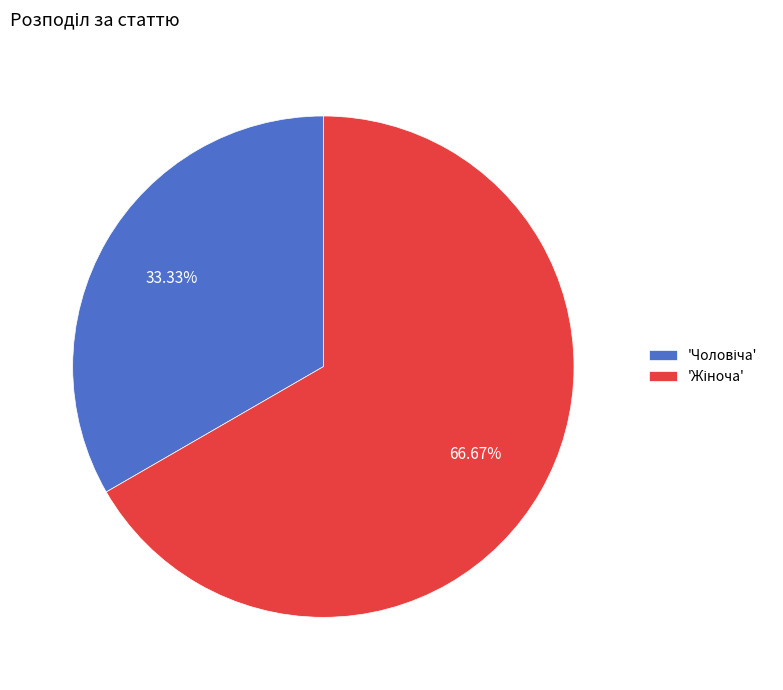

To the nearest percent, what is the difference between the largest and smallest slice percentages?

33%